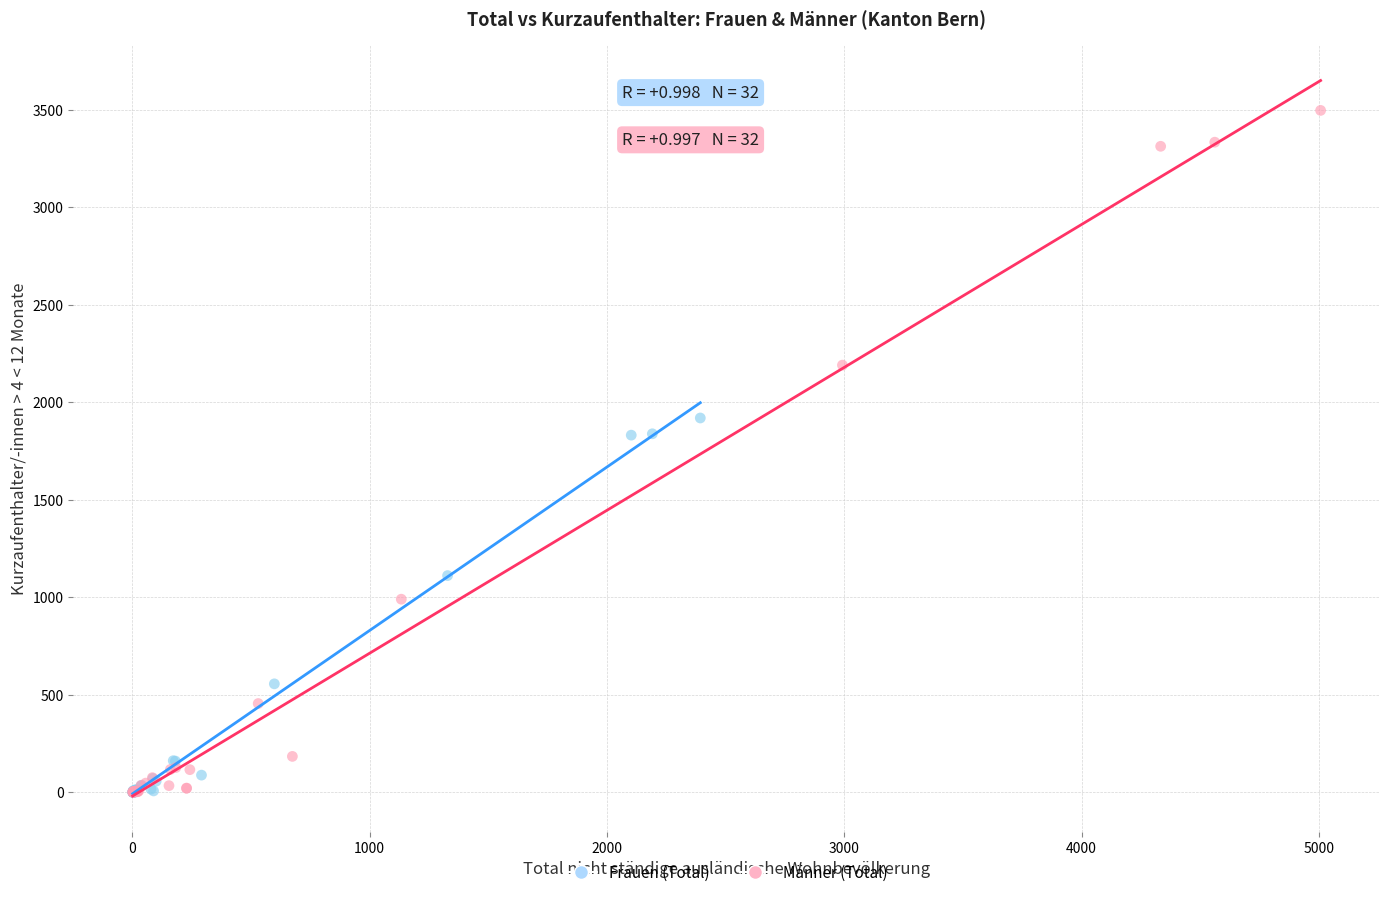

Which series has the widest spread of Y values?

Männer (Total)